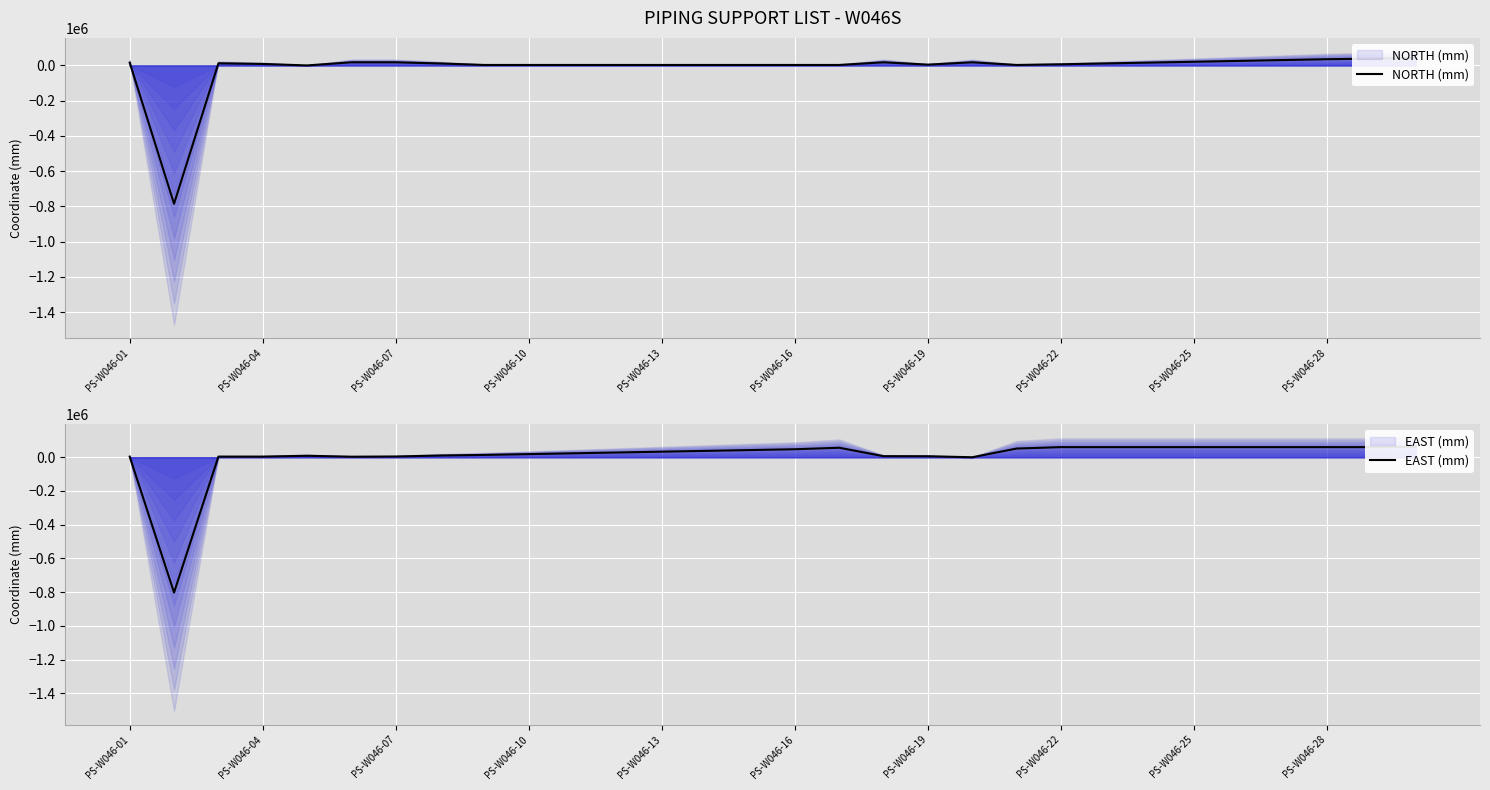

How many negative values does the EAST (mm) series have?

1